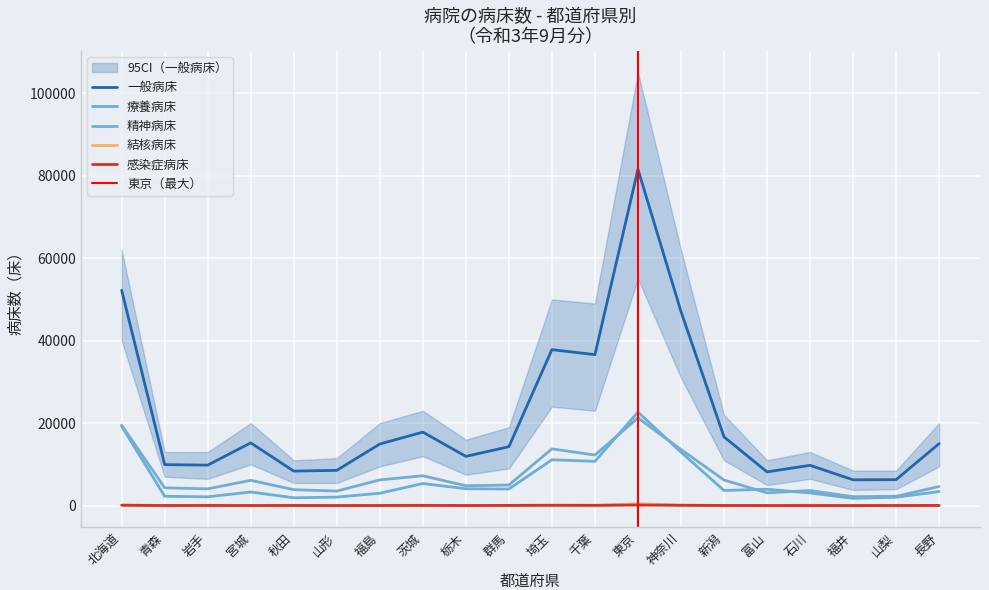

The 一般病床 series shows 14286 at 群馬. True or false?

True